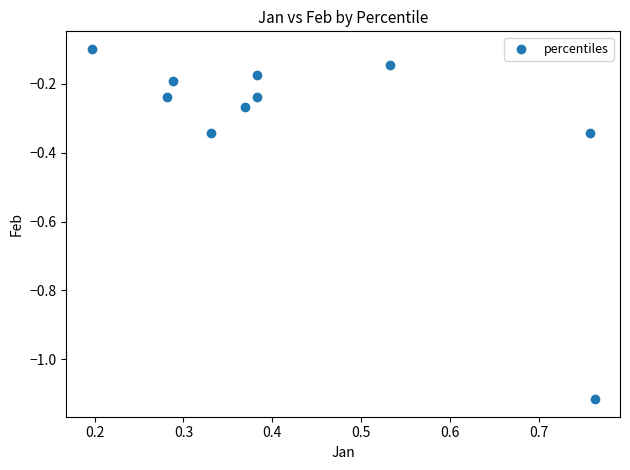

What is the range of Y values (max minus min)?

1.0